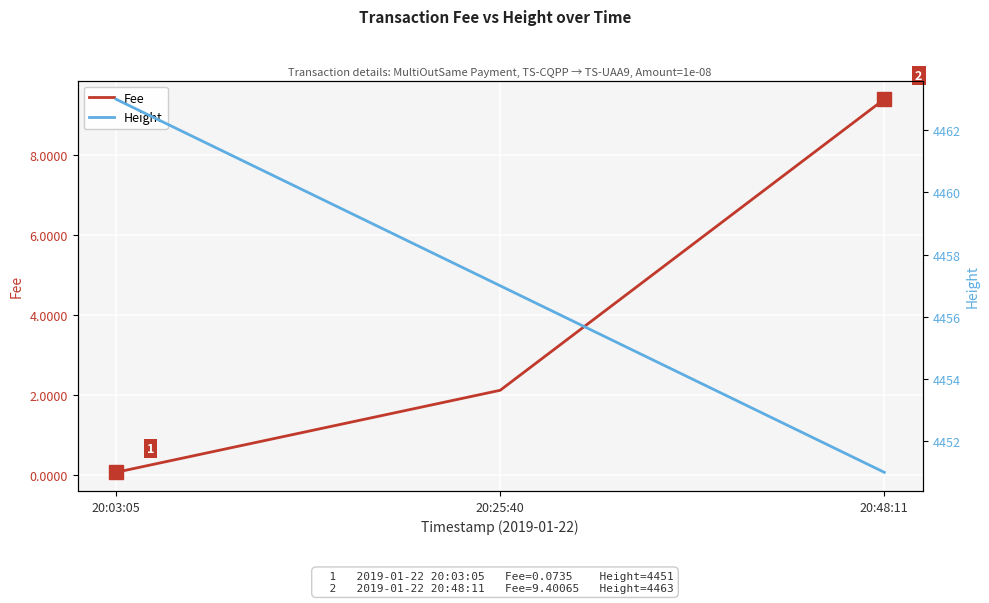

Rank the series by their average value, from lowest to highest.

Fee, Height